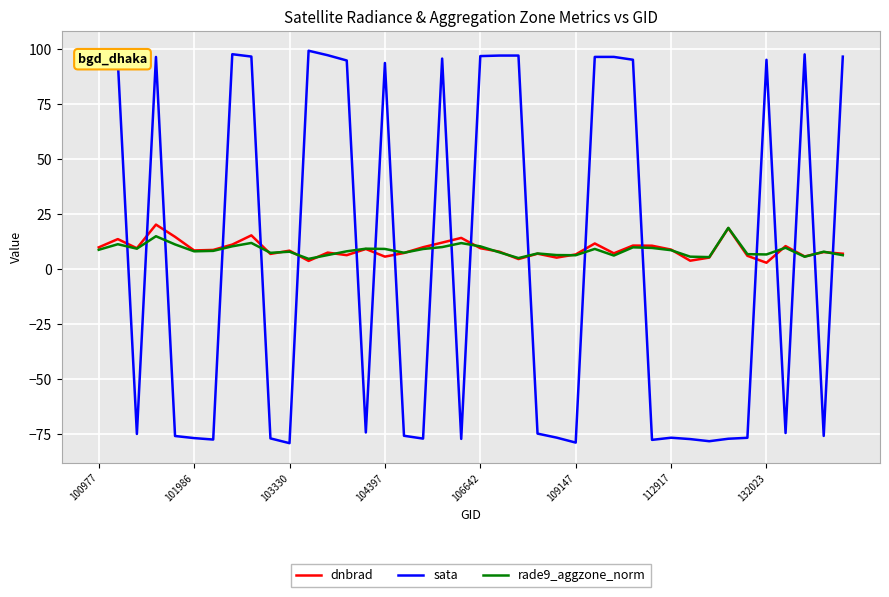

After their last crossing, which series has the higher values: rade9_aggzone_norm or sata?

sata